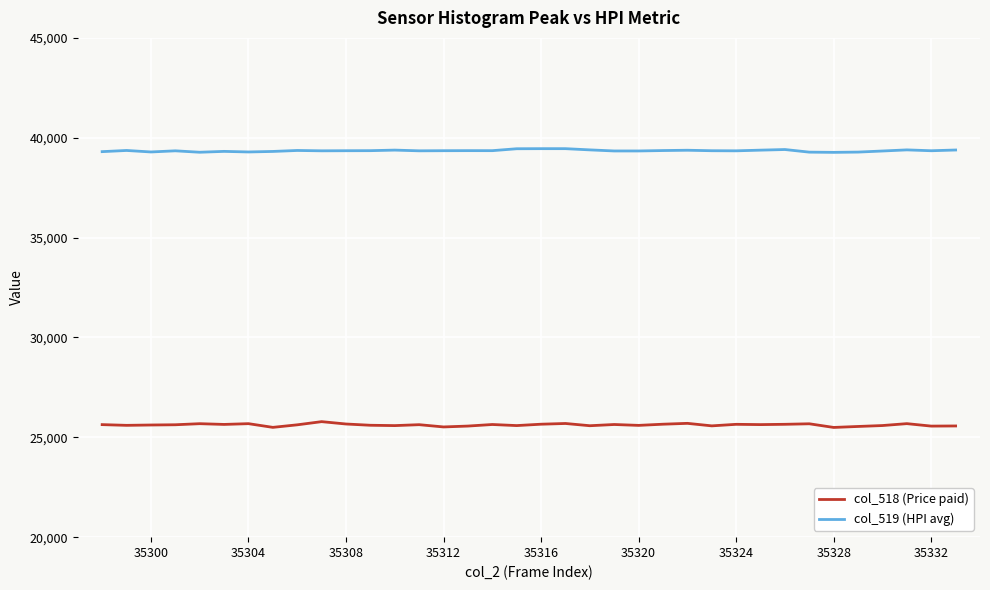

What is the sum of all col_519 (HPI avg) values?

1416620